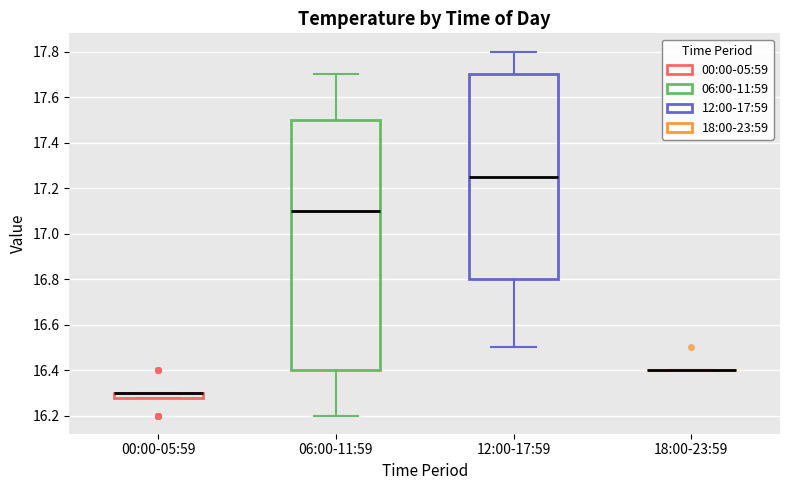

Comparing the boxes themselves (not the whiskers), which one is the tallest?

06:00-11:59